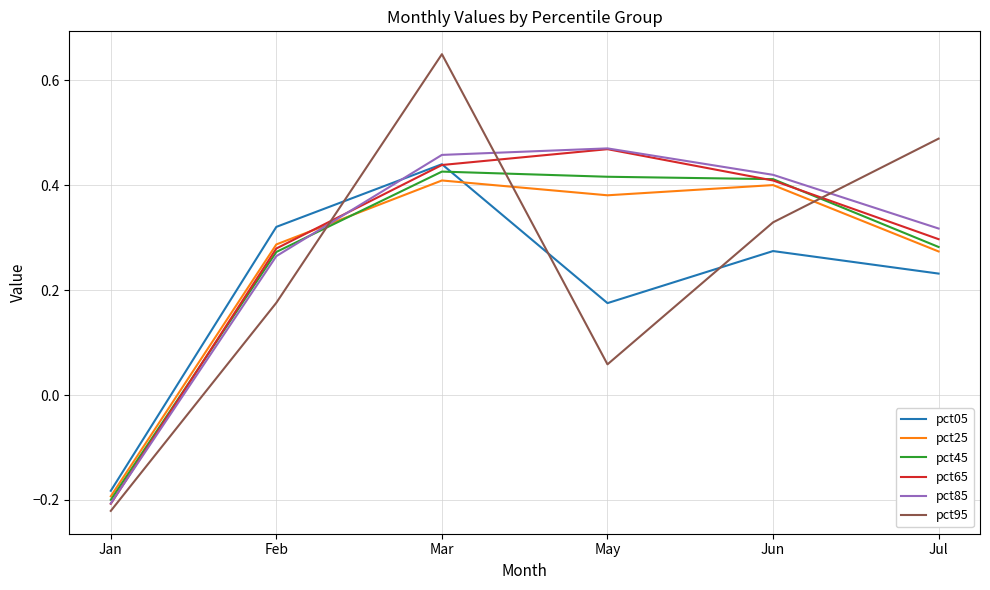

Which category has the lowest value in the pct25 series?

Jan